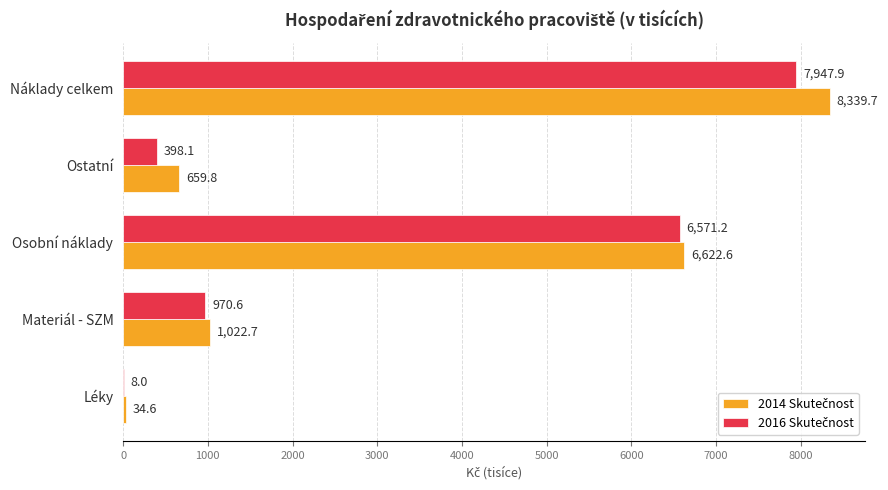

What is the total value across all series at Ostatní?

1057.9